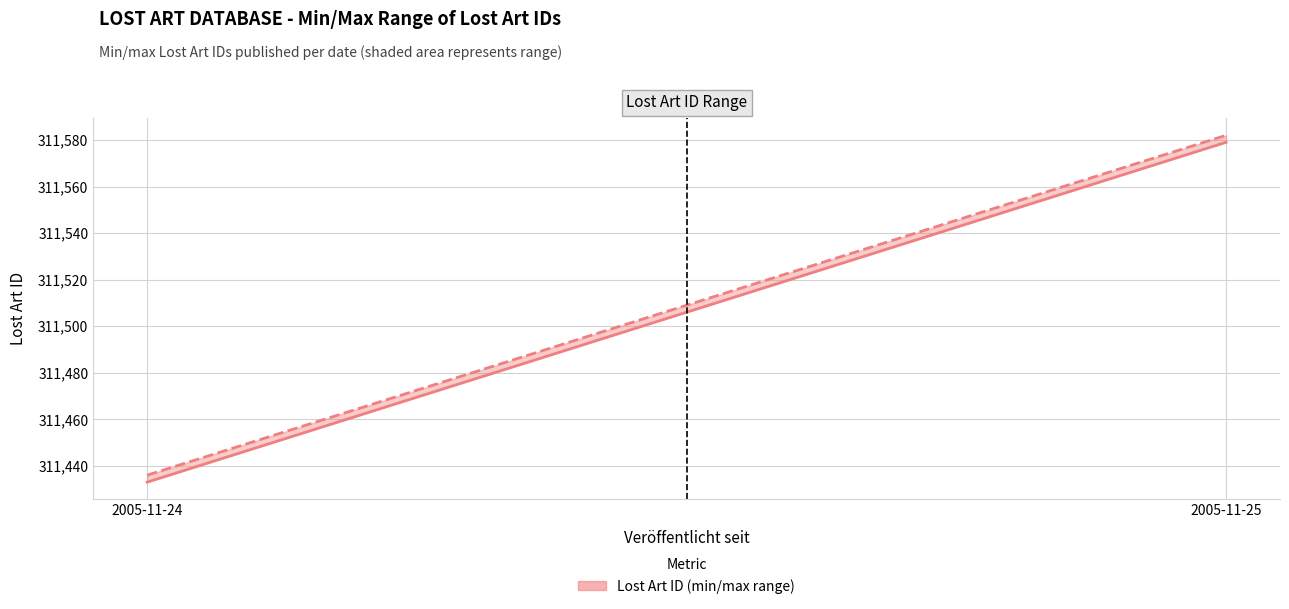

Count the number of categories in the chart.

2